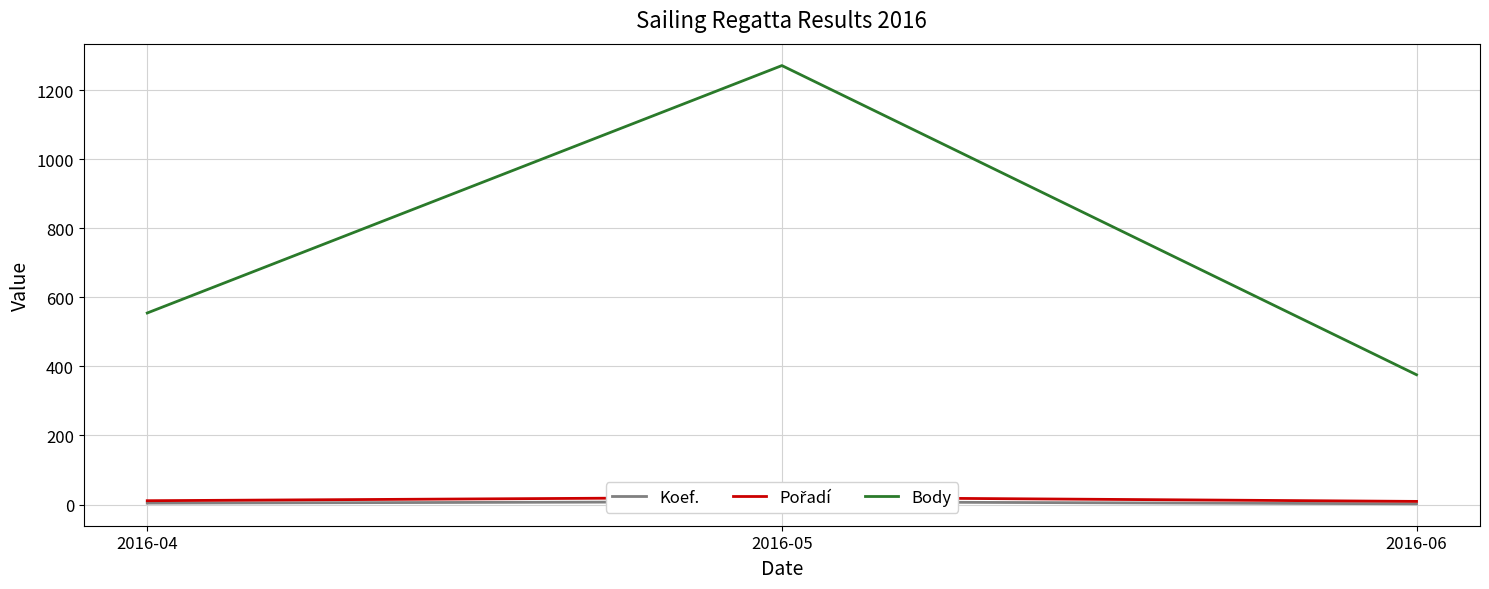

What is the maximum value for Pořadí?

21